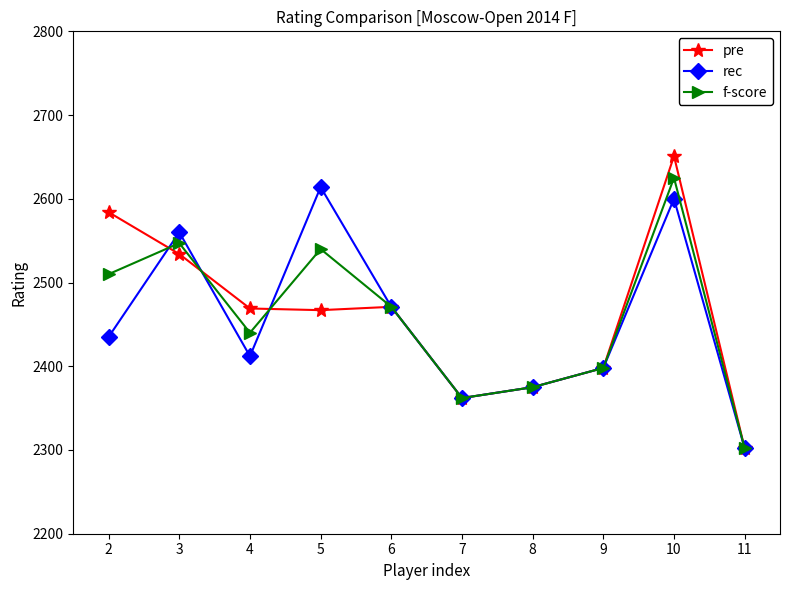

At which category does rec reach its first local valley?

4